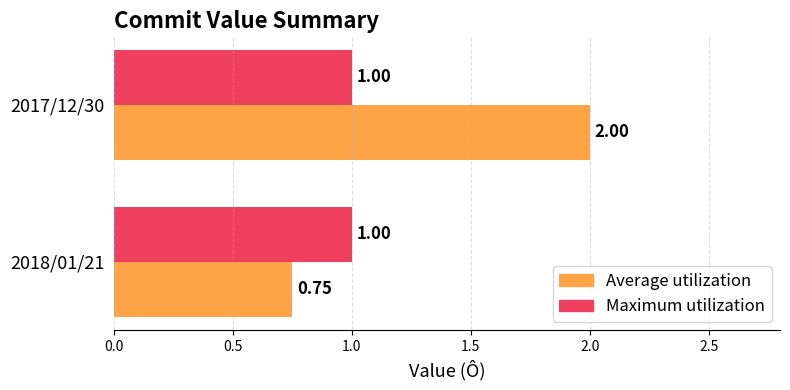

At which category is the sum across all series the highest?

2017/12/30